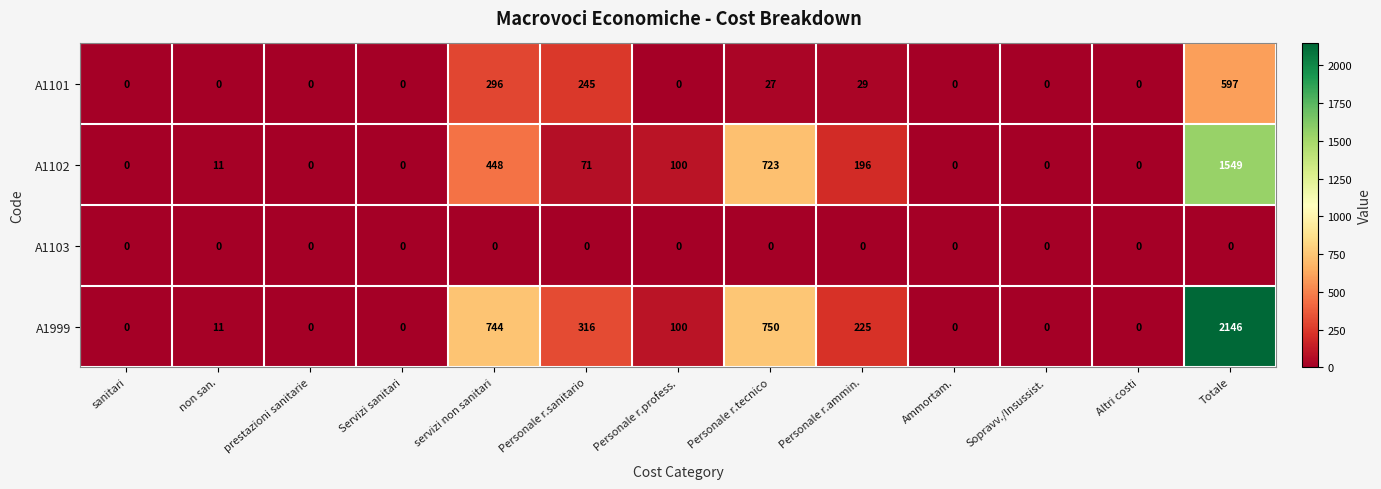

What is the difference between the A1999 values at Personale r.tecnico and Ammortam.?

750